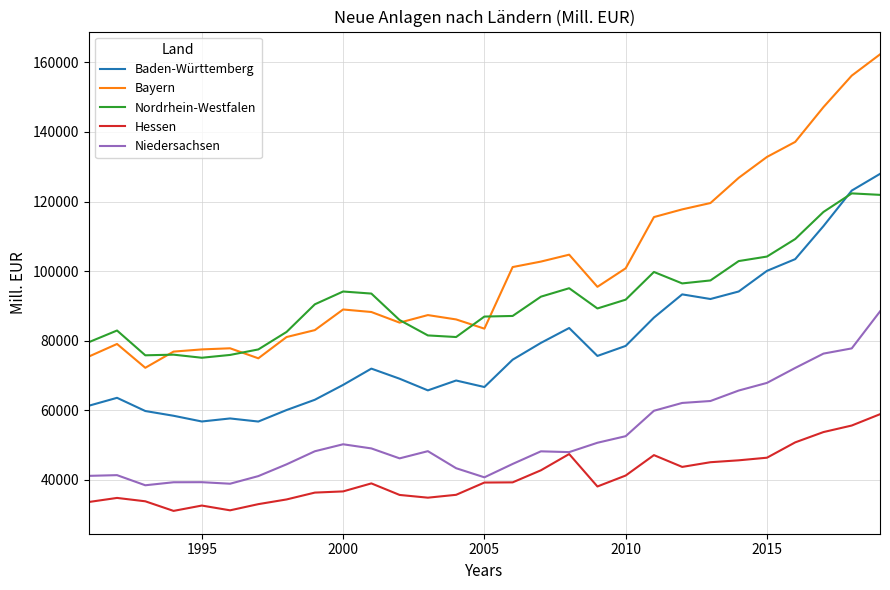

Rank the series by their average value, from lowest to highest.

Hessen, Niedersachsen, Baden-Württemberg, Nordrhein-Westfalen, Bayern